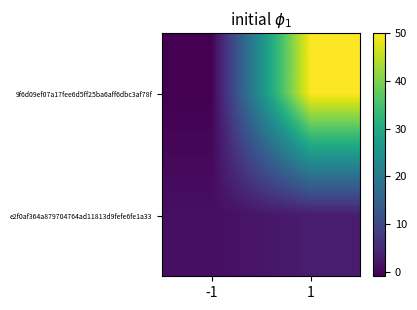

What is the maximum value shown in the chart?

50